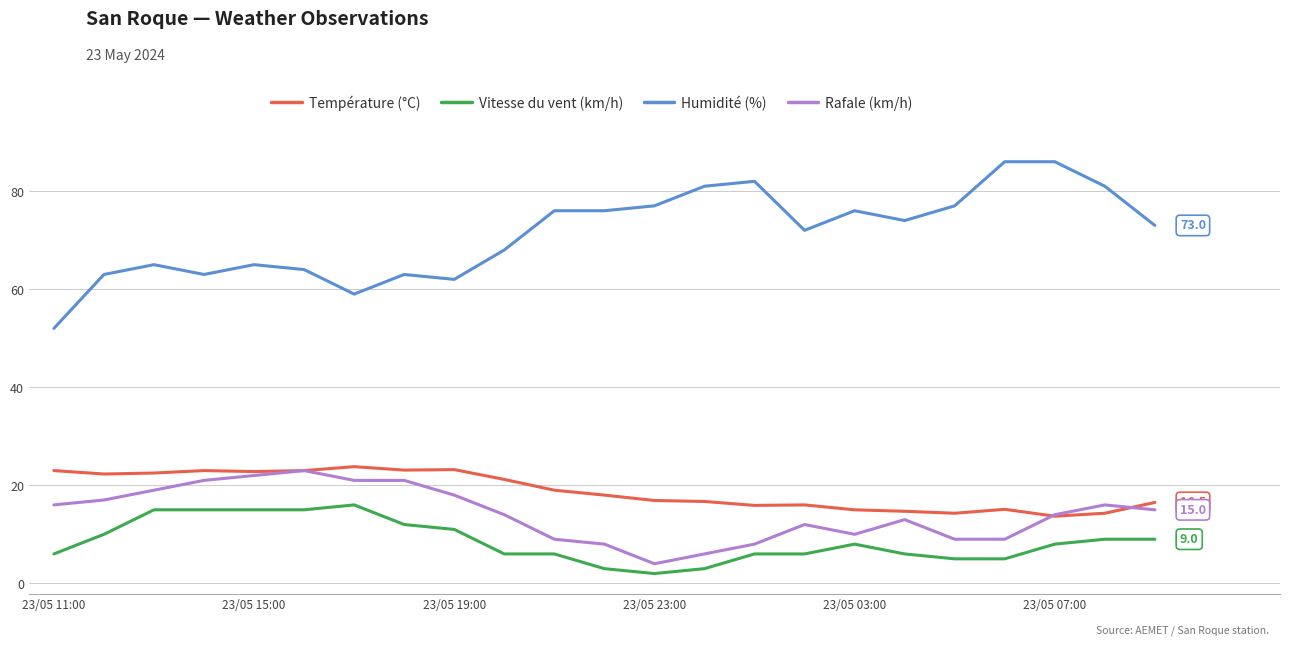

Which series has the largest total across all categories?

Humidité (%)